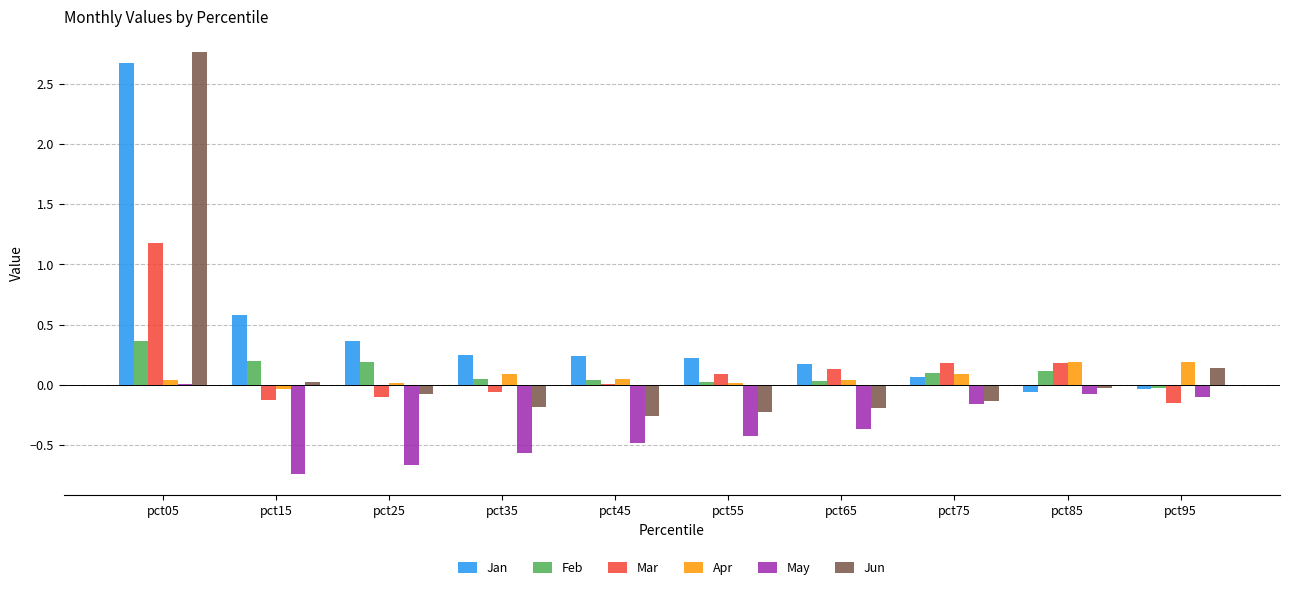

How many data points in May are above 0?

1